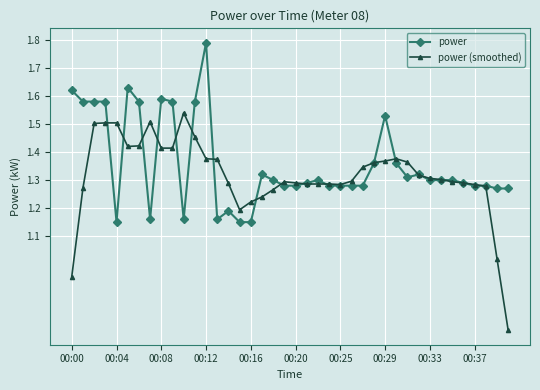

At how many categories does at least one series exceed 1?

40